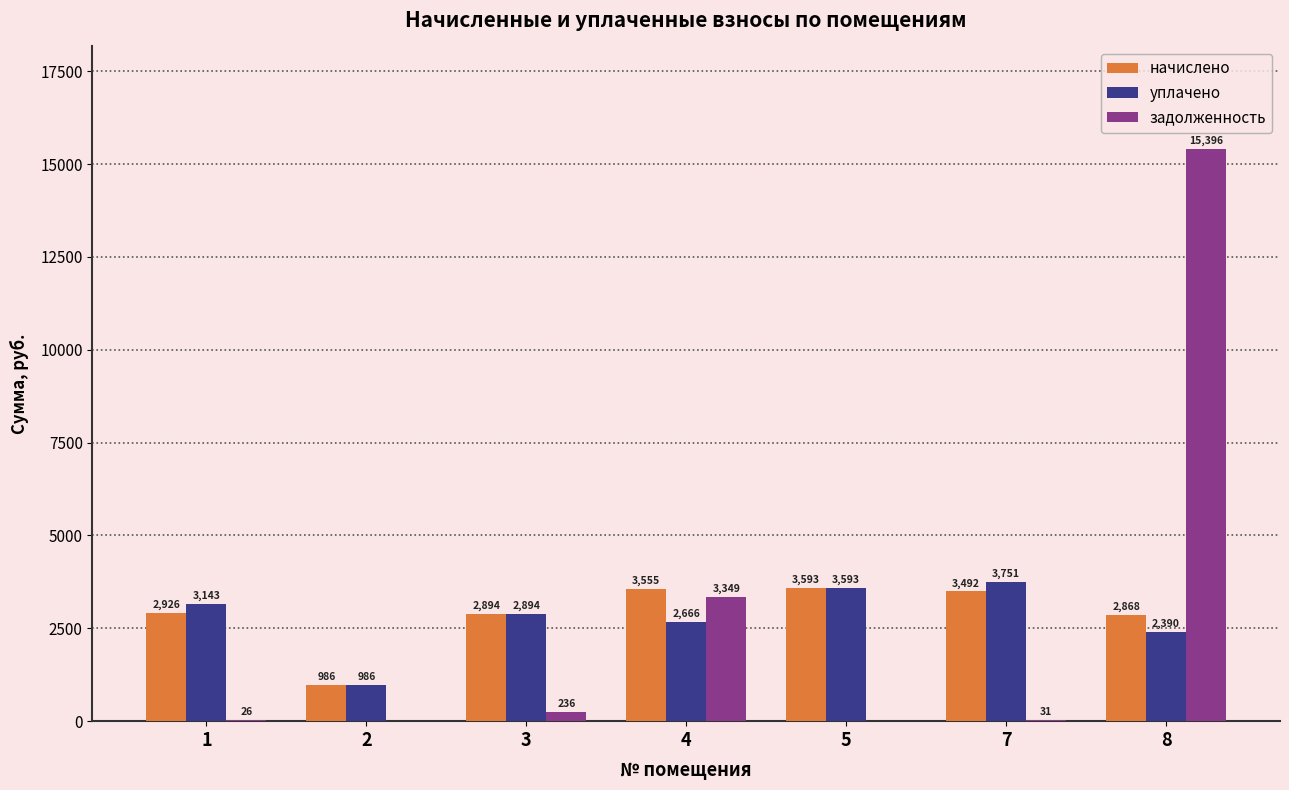

How many data points does each series have?

7